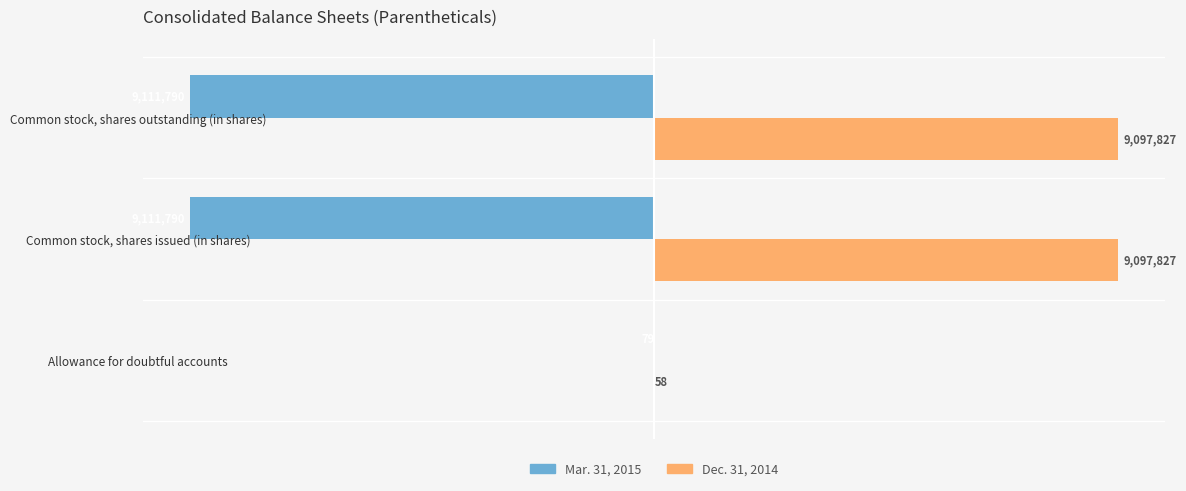

What is the sum of all Mar. 31, 2015 values?

-18223659